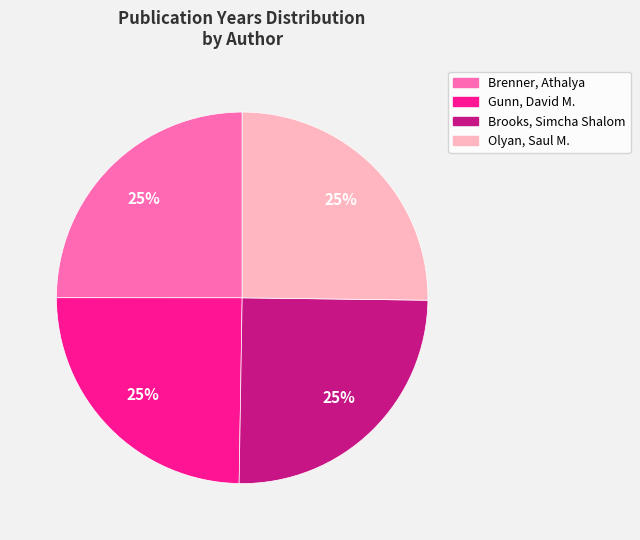

How many slices are in this pie chart?

4